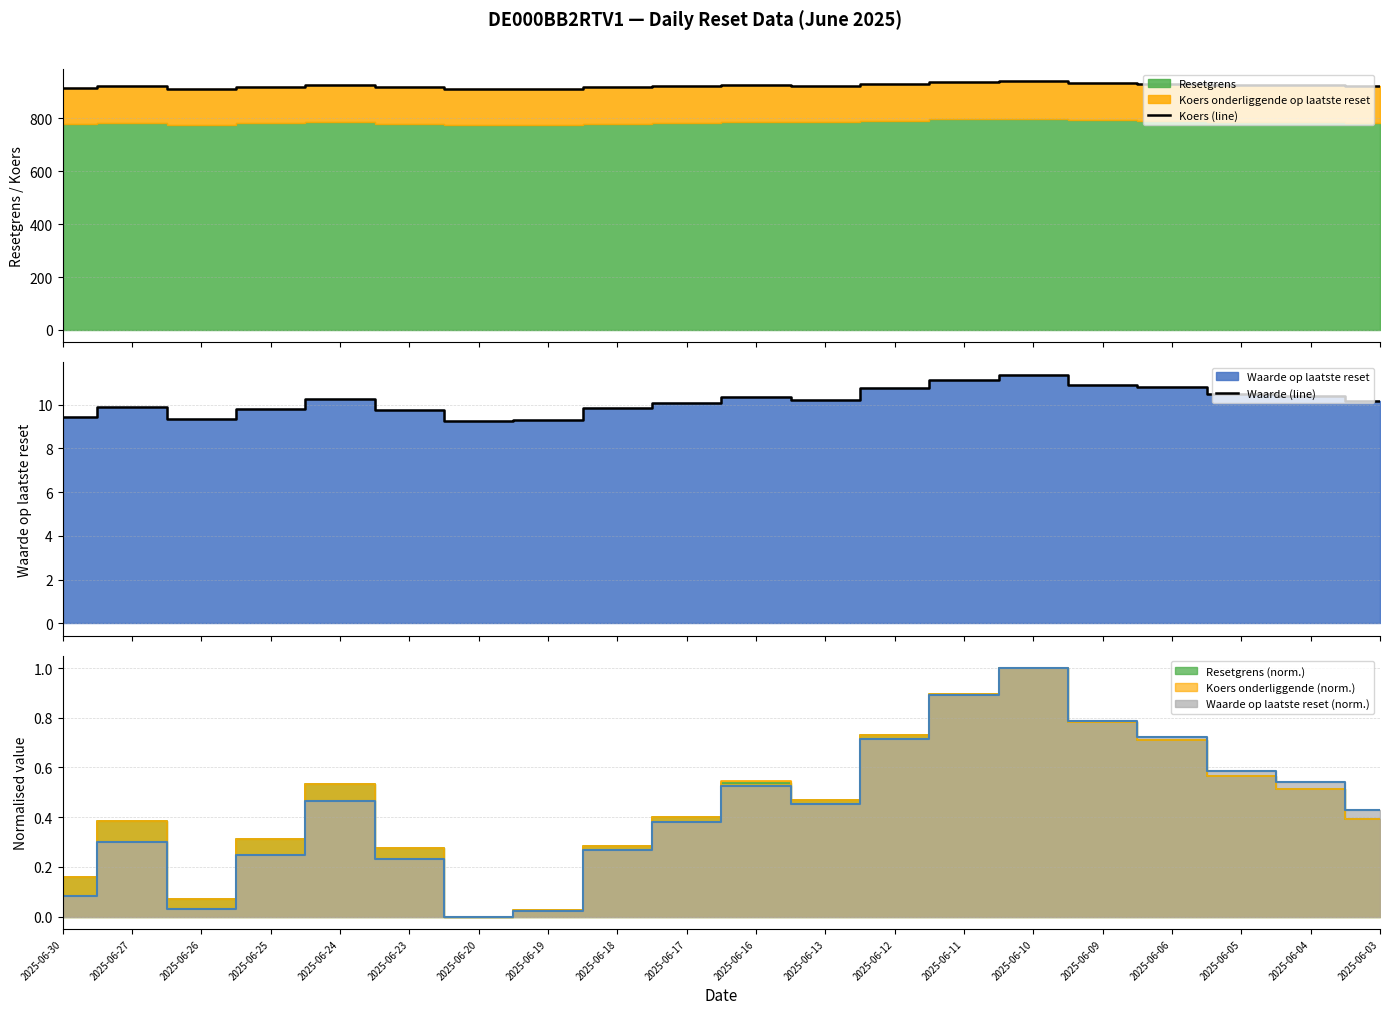

What is the minimum value for Waarde (line)?

9.3